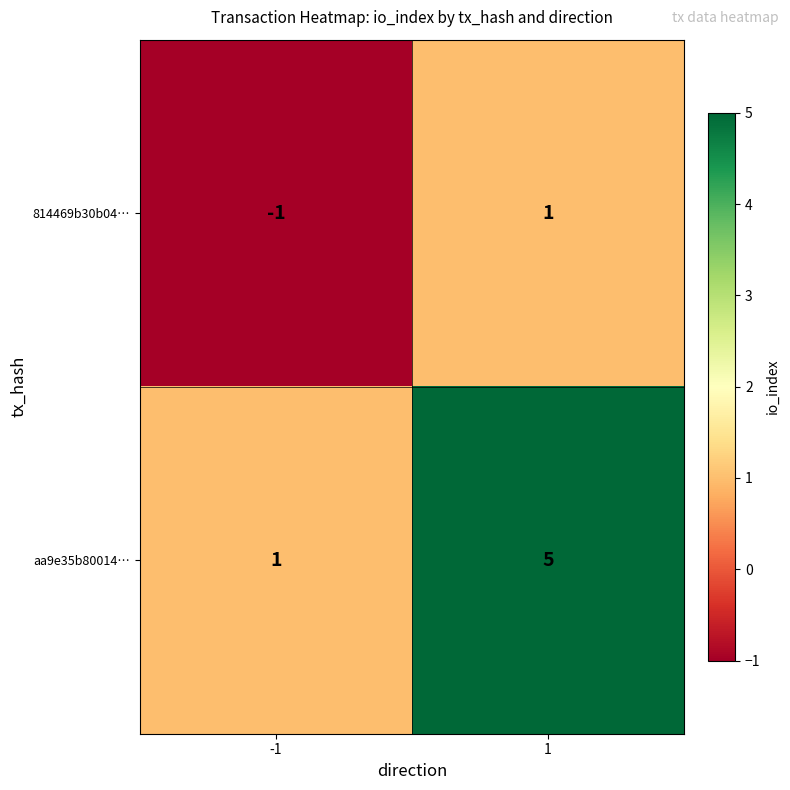

Rank the series by their maximum value, from lowest to highest.

814469b30b04…, aa9e35b80014…